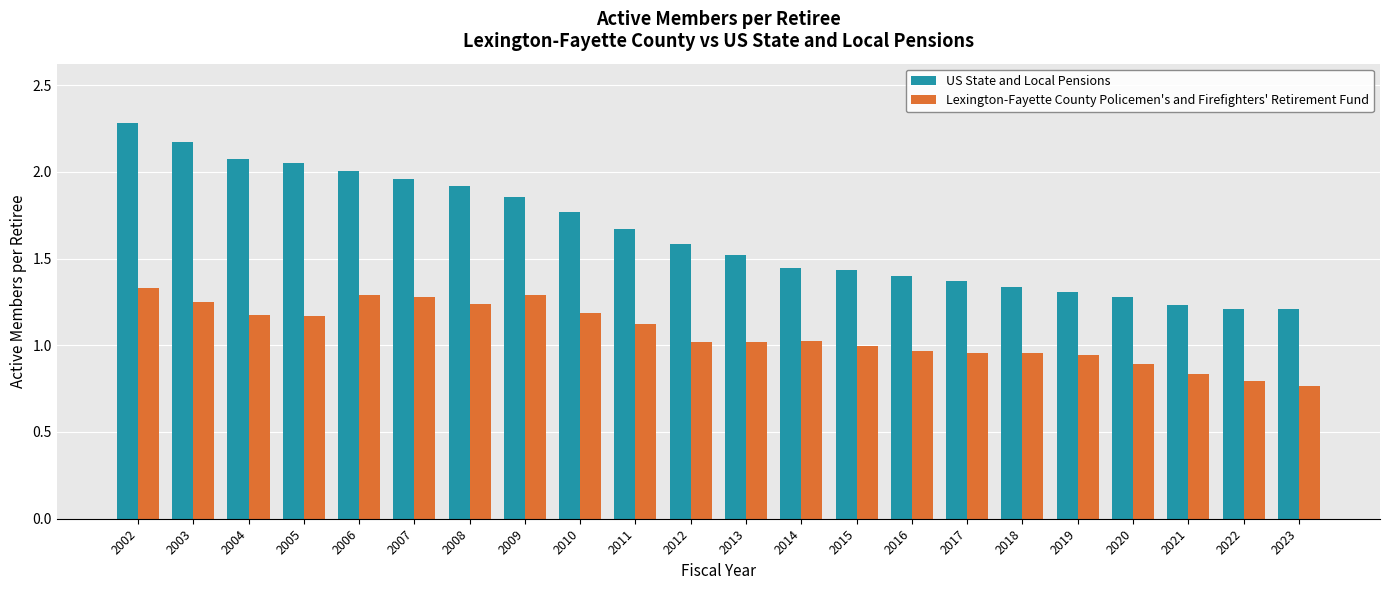

Rank the series by their maximum value, from lowest to highest.

Lexington-Fayette County Policemen's and Firefighters' Retirement Fund, US State and Local Pensions